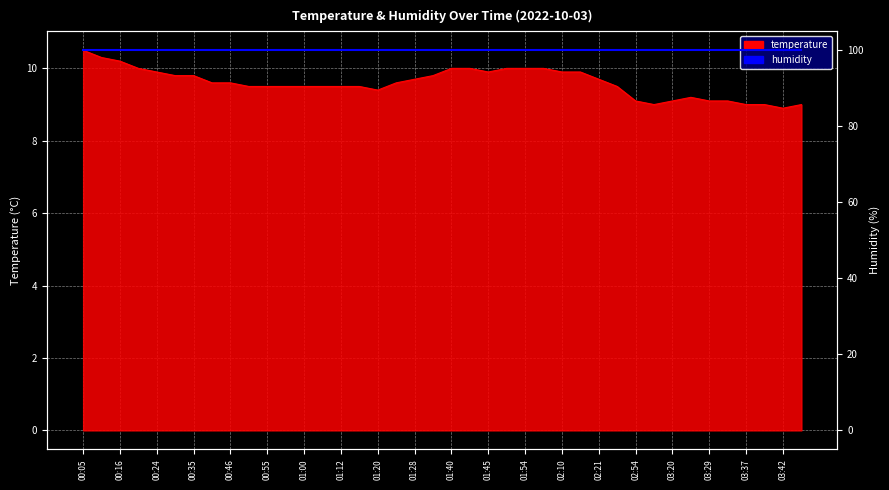

Approximately how many times larger is the value at 02:33 compared to 01:56?

0.9